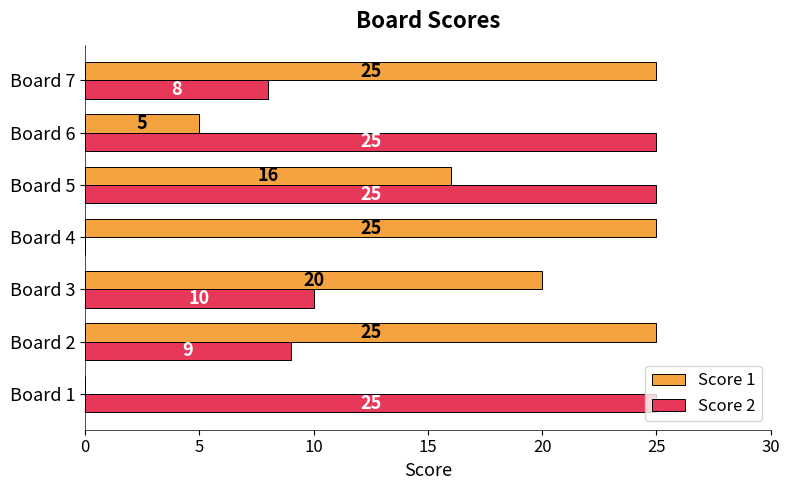

Which series changed the most between Board 3 and Board 7?

Score 1